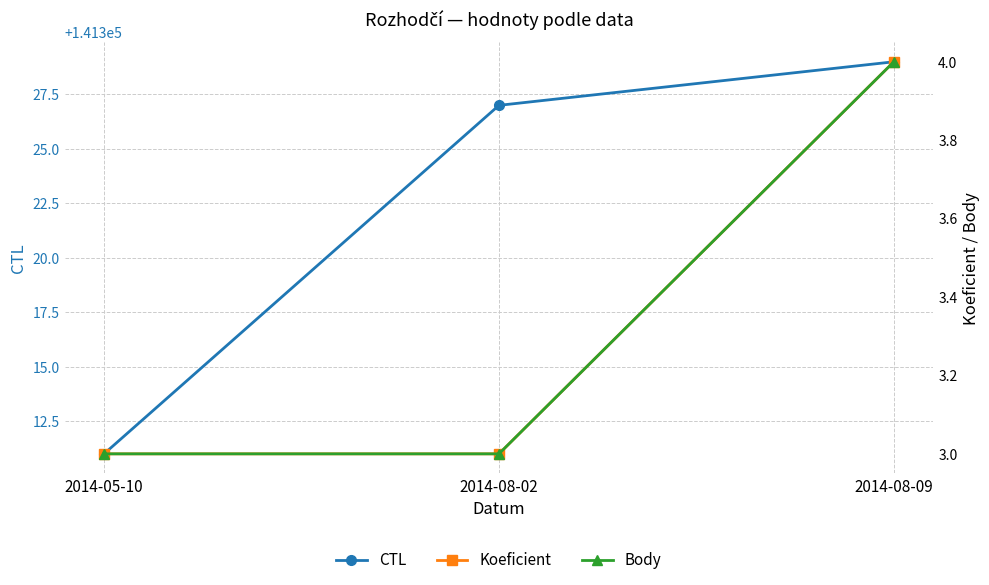

Does the chart have visible grid lines?

Yes